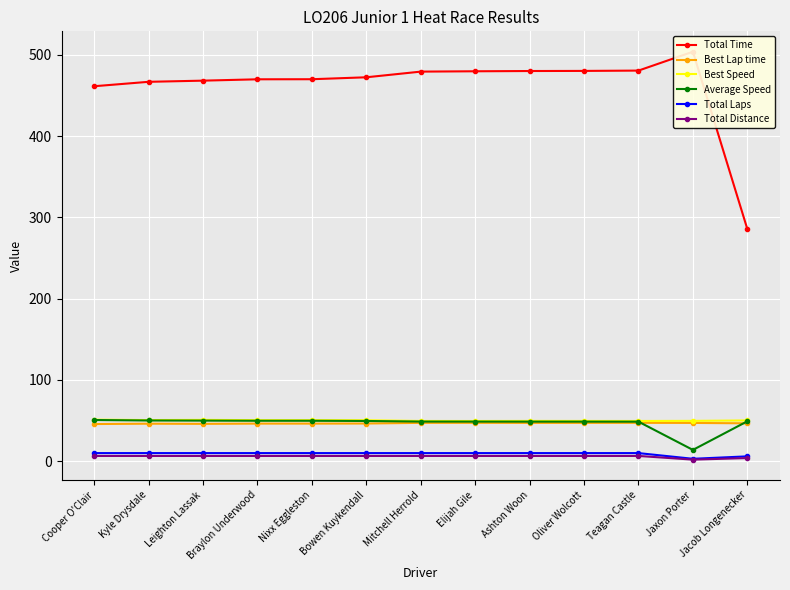

What is the label of the 7th point from the left?

Mitchell Herrold